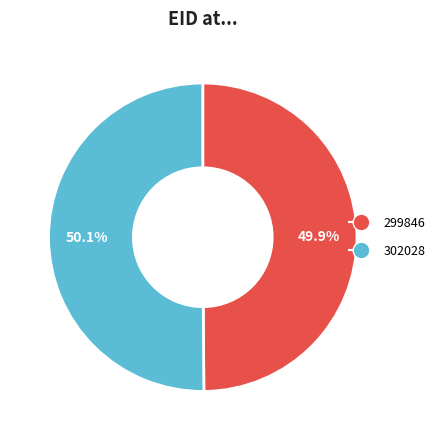

How many segments does this pie chart have?

2